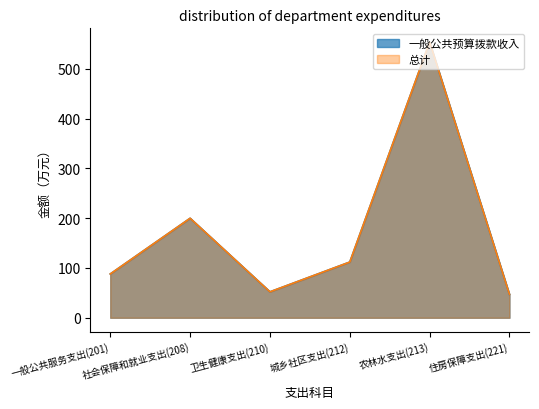

What is the highest value of the 总计 series?

554.0